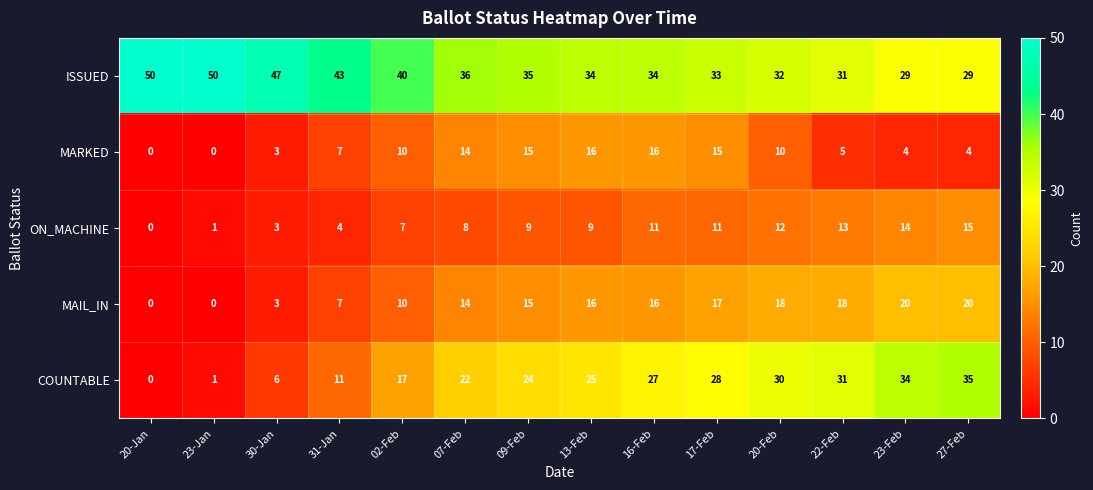

List the labels in order of COUNTABLE value, smallest first.

20-Jan, 23-Jan, 30-Jan, 31-Jan, 02-Feb, 07-Feb, 09-Feb, 13-Feb, 16-Feb, 17-Feb, 20-Feb, 22-Feb, 23-Feb, 27-Feb